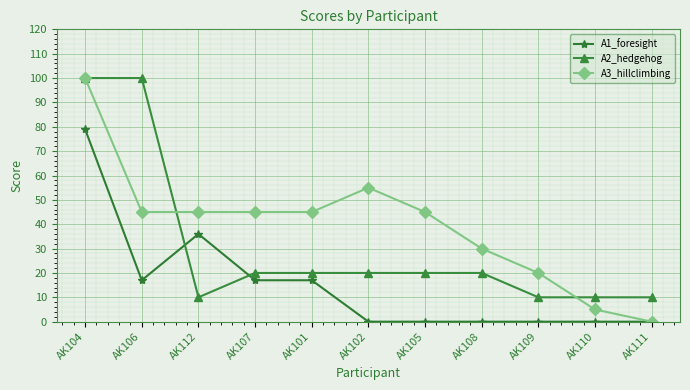

How many A3_hillclimbing values are between 20 and 45?

7